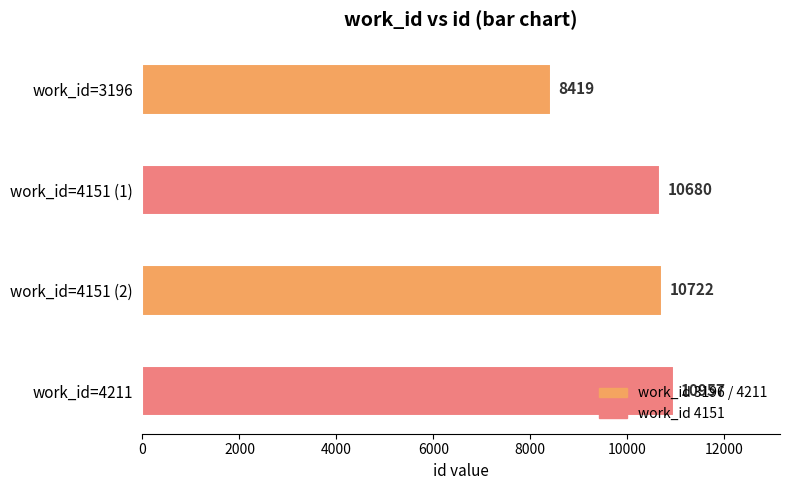

What is the difference between the maximum and second lowest values?

277